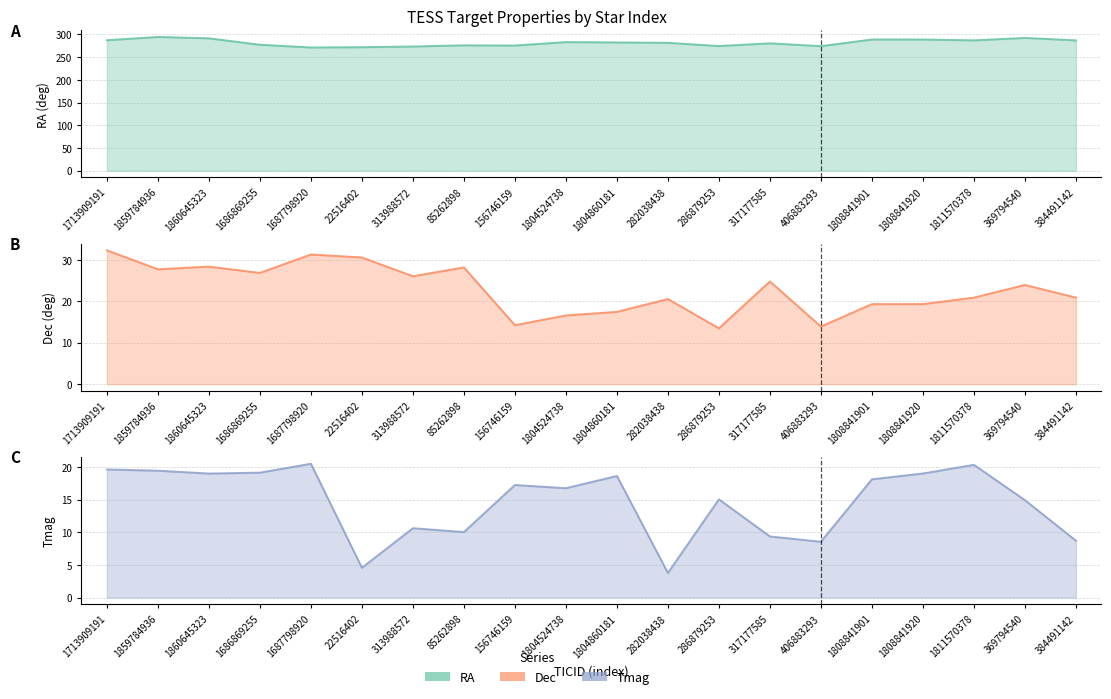

True or false: Dec and RA intersect in this chart.

False